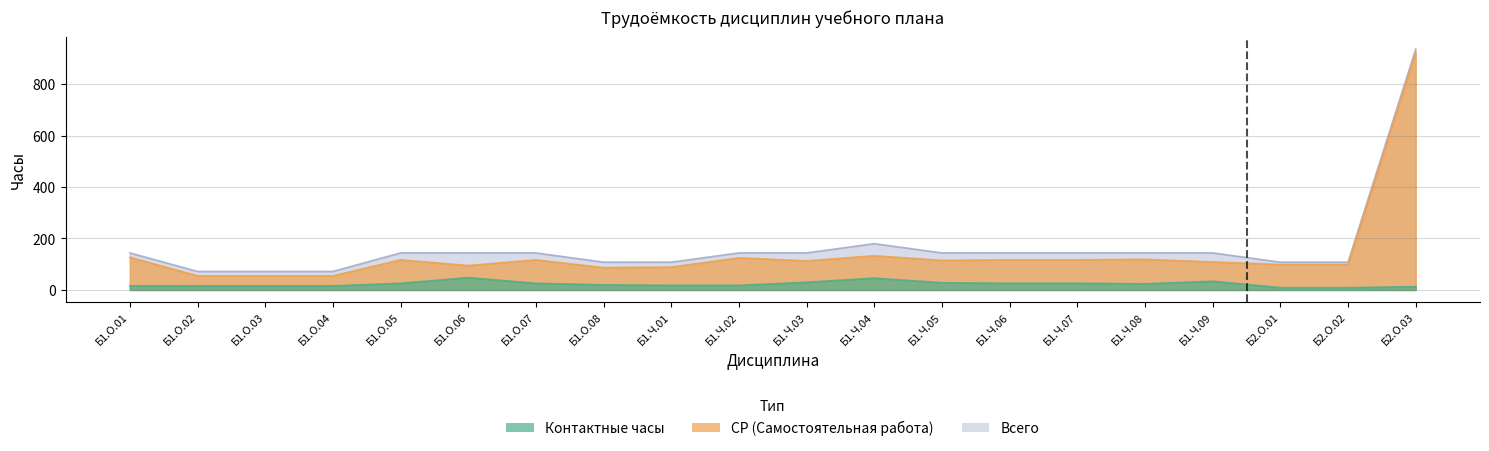

At how many categories does at least one series exceed 449?

1